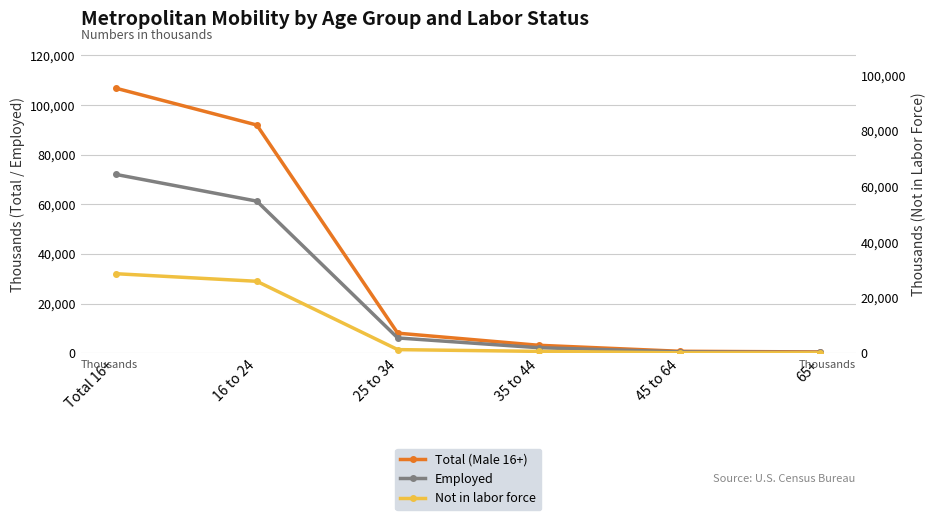

Which has a higher value, 35 to 44 or 45 to 64?

35 to 44